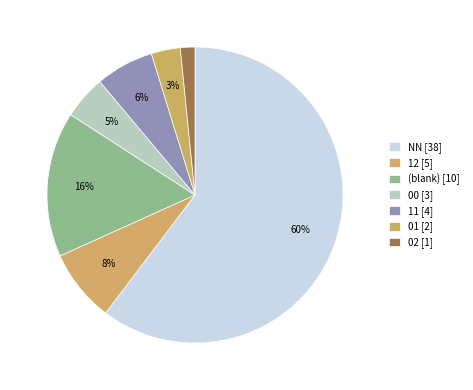

How many segments does this pie chart have?

7